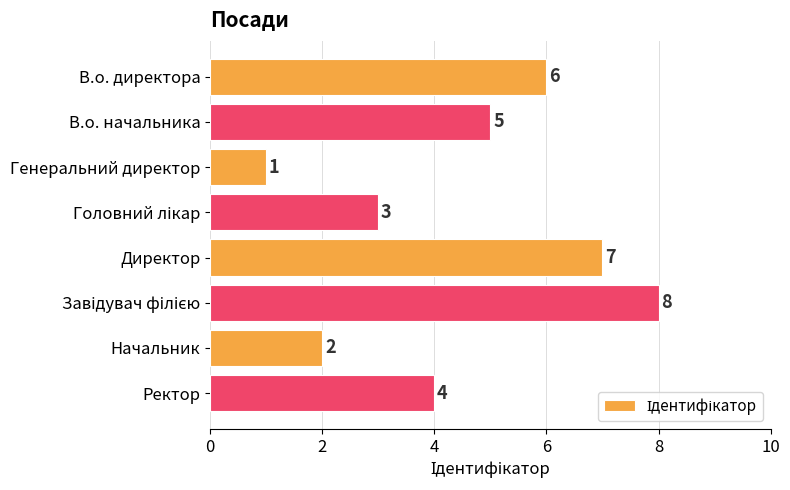

What is the value of the 2nd bar from the top?

5